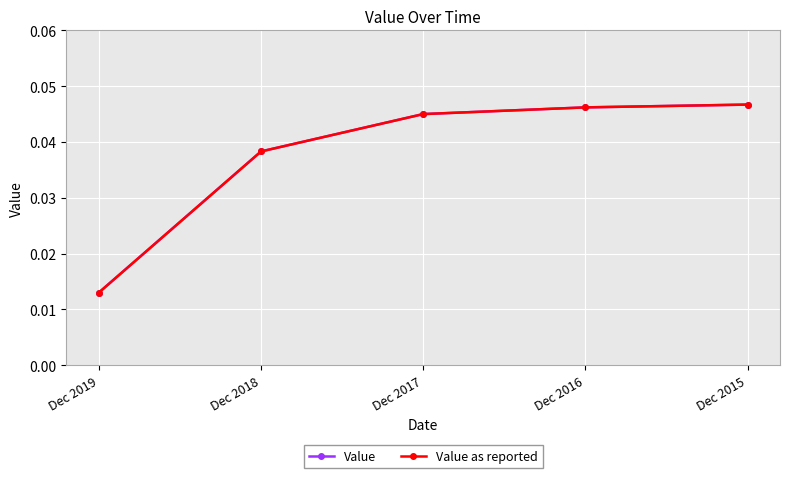

True or false: Value as reported and Value intersect in this chart.

False